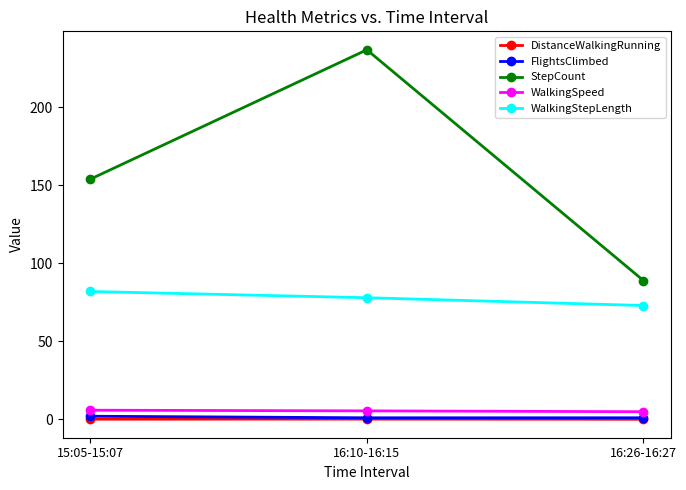

Between 16:10-16:15 and 16:26-16:27, which series saw the biggest shift?

StepCount